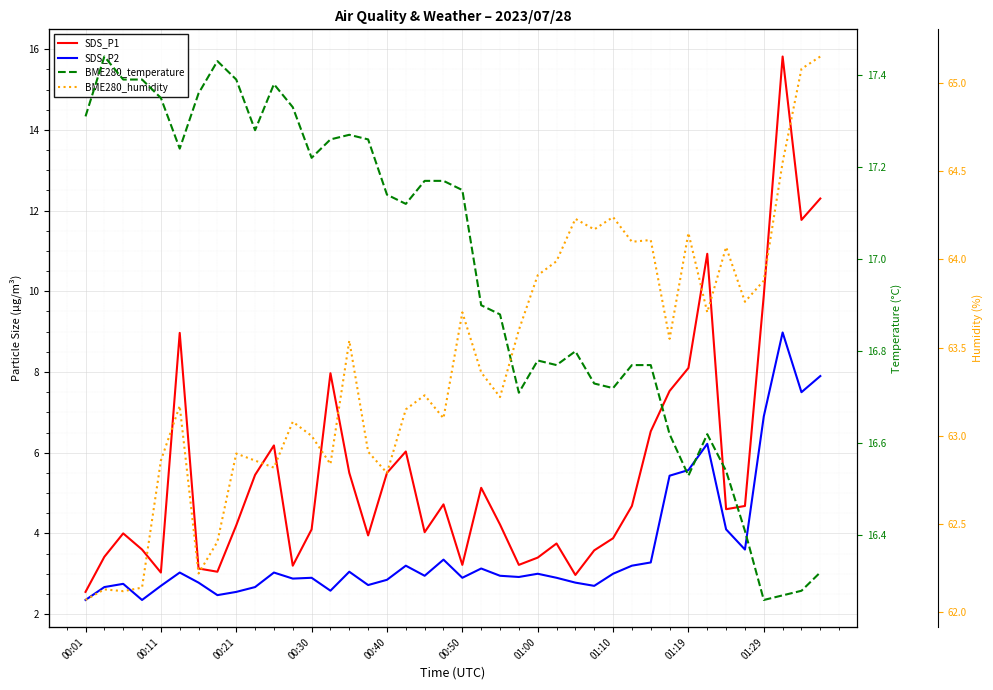

What is the total value across all series at 22?

87.3